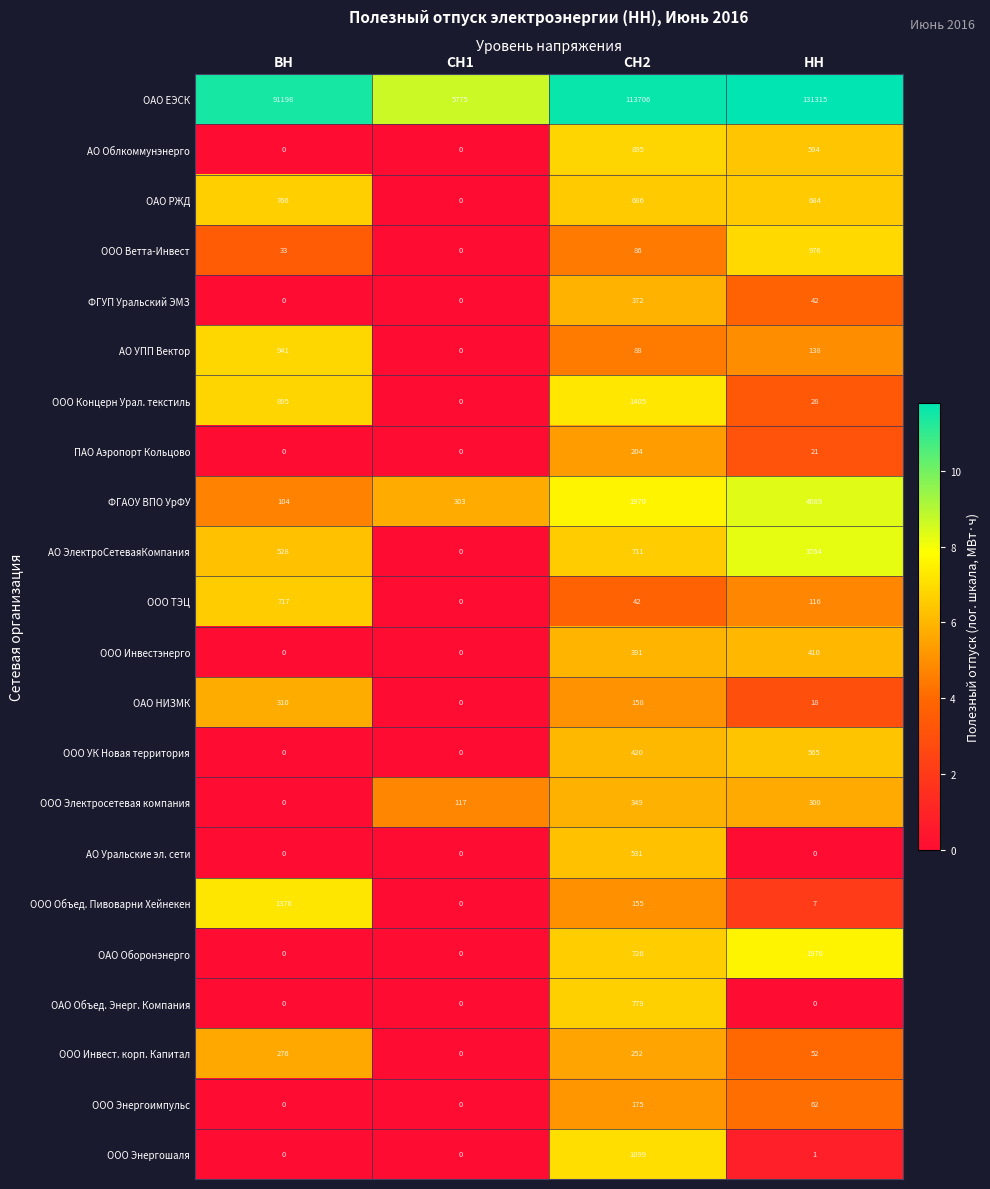

At СН2, list the series in order from largest to smallest.

ОАО ЕЭСК, ФГАОУ ВПО УрФУ, ООО Концерн Урал. текстиль, ООО Энергошаля, АО Облкоммунэнерго, ОАО Объед. Энерг. Компания, ОАО Оборонэнерго, АО ЭлектроСетеваяКомпания, ОАО РЖД, АО Уральские эл. сети, ООО УК Новая территория, ООО Инвестэнерго, ФГУП Уральский ЭМЗ, ООО Электросетевая компания, ООО Инвест. корп. Капитал, ПАО Аэропорт Кольцово, ООО Энергоимпульс, ОАО НИЗМК, ООО Объед. Пивоварни Хейнекен, АО УПП Вектор, ООО Ветта-Инвест, ООО ТЭЦ